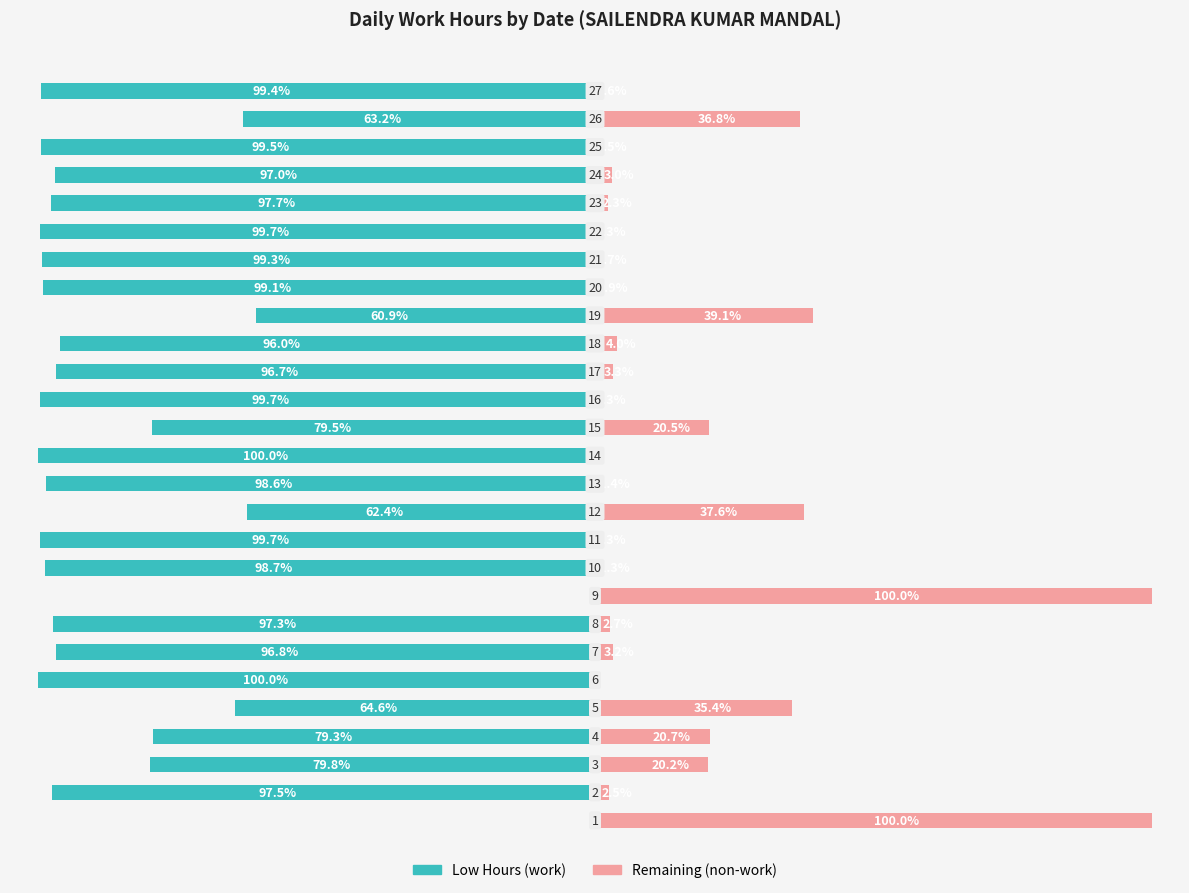

How many groups of bars are there?

27